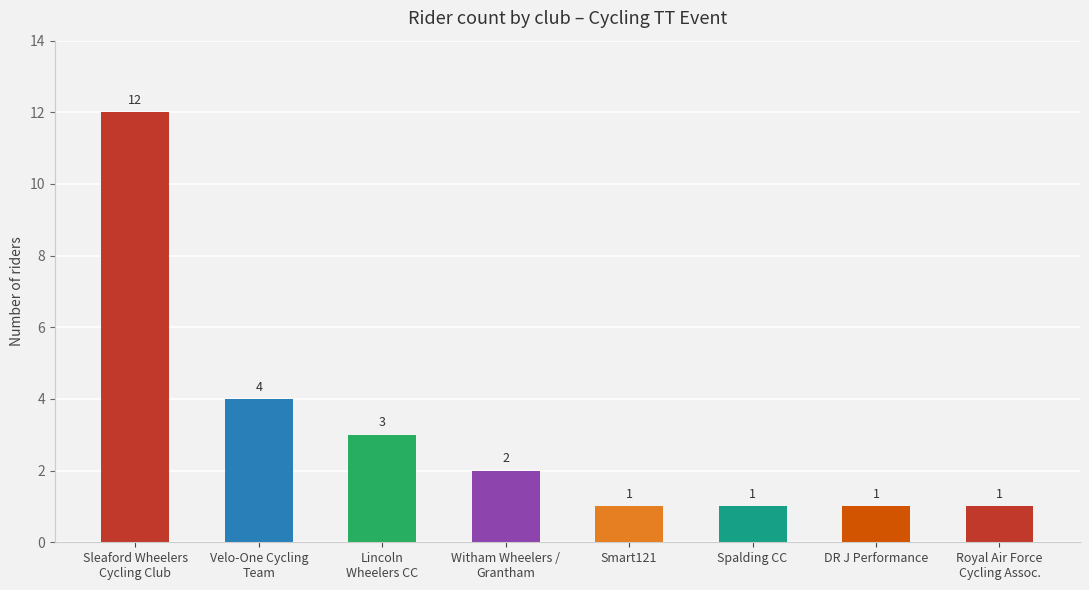

Reading left to right, list all the values displayed in this chart.

Sleaford Wheelers
Cycling Club=12	Velo-One Cycling
Team=4	Lincoln
Wheelers CC=3	Witham Wheelers /
Grantham=2	Smart121=1	Spalding CC=1	DR J Performance=1	Royal Air Force
Cycling Assoc.=1